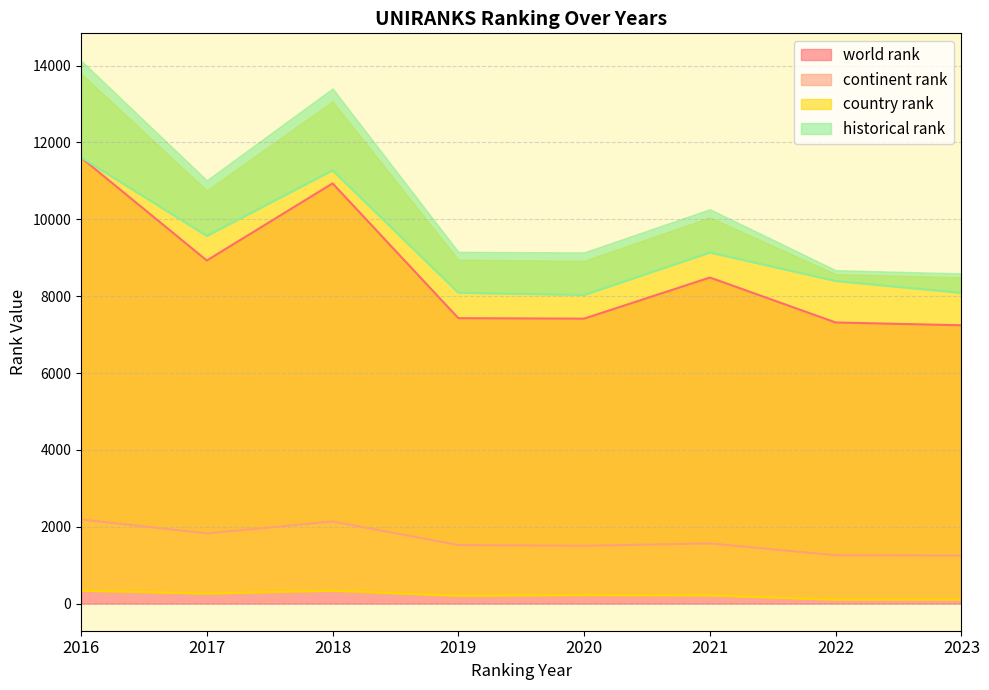

Which category has the highest value in the world rank series?

2016